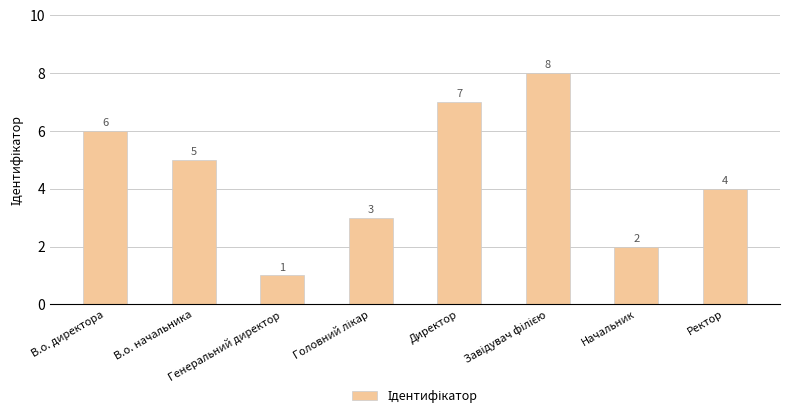

How many bars are there in total?

8